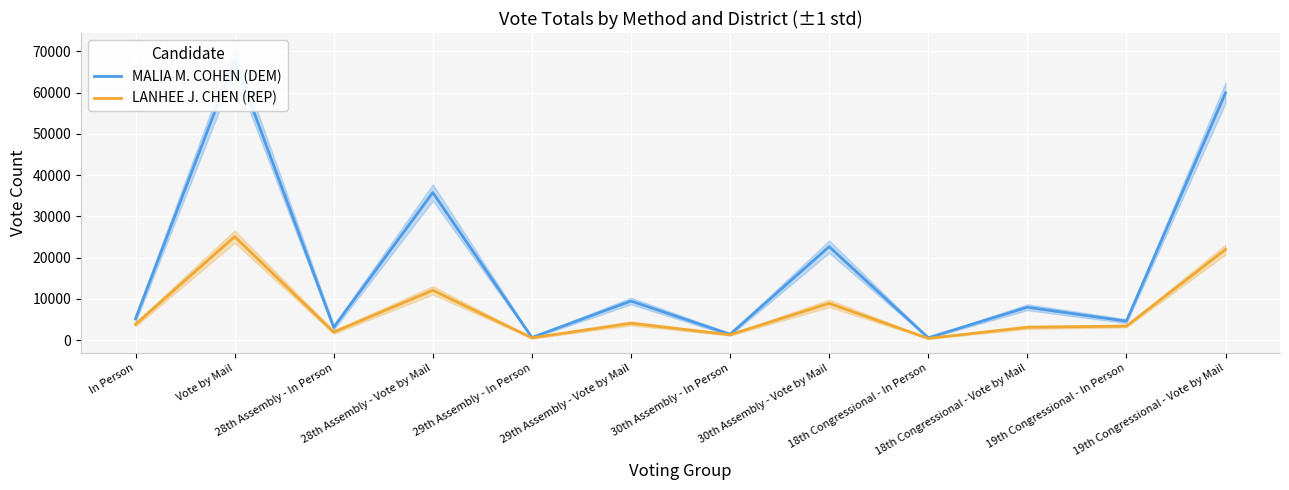

Where does the LANHEE J. CHEN (REP) series first go above 3842?

Vote by Mail